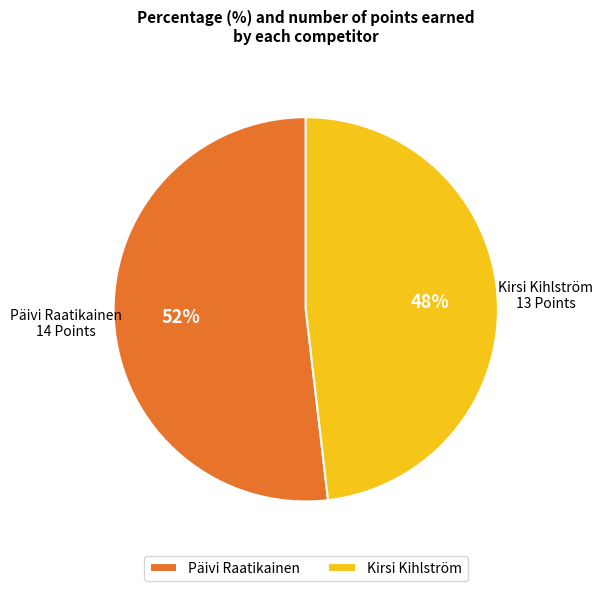

The Kirsi Kihlström slice represents 48% of the pie. True or false?

True